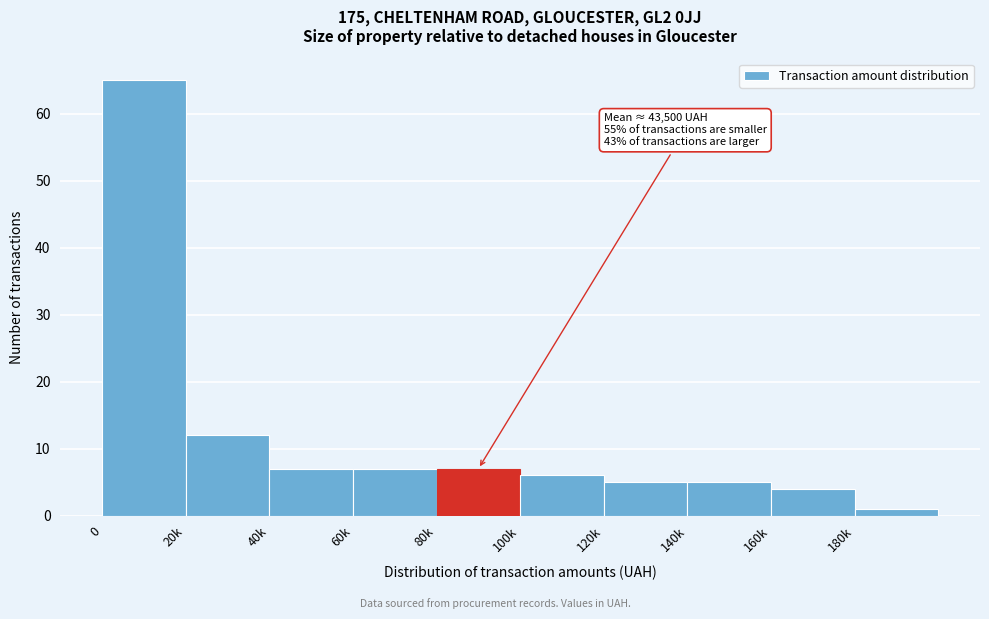

Reading left to right, transcribe all the data shown in this chart.

0=65	20k=12	40k=7	60k=7	80k=7	100k=6	120k=5	140k=5	160k=4	180k=1